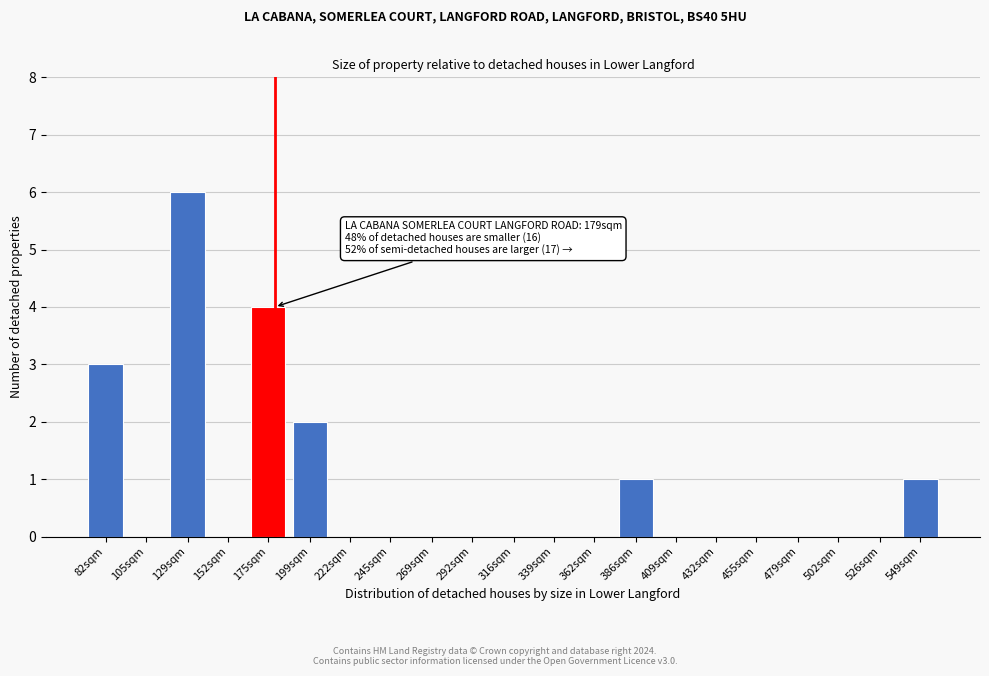

Reading left to right, extract all data points from this chart.

82sqm=3	105sqm=0	129sqm=6	152sqm=0	175sqm=4	199sqm=2	222sqm=0	245sqm=0	269sqm=0	292sqm=0	316sqm=0	339sqm=0	362sqm=0	386sqm=1	409sqm=0	432sqm=0	455sqm=0	479sqm=0	502sqm=0	526sqm=0	549sqm=1